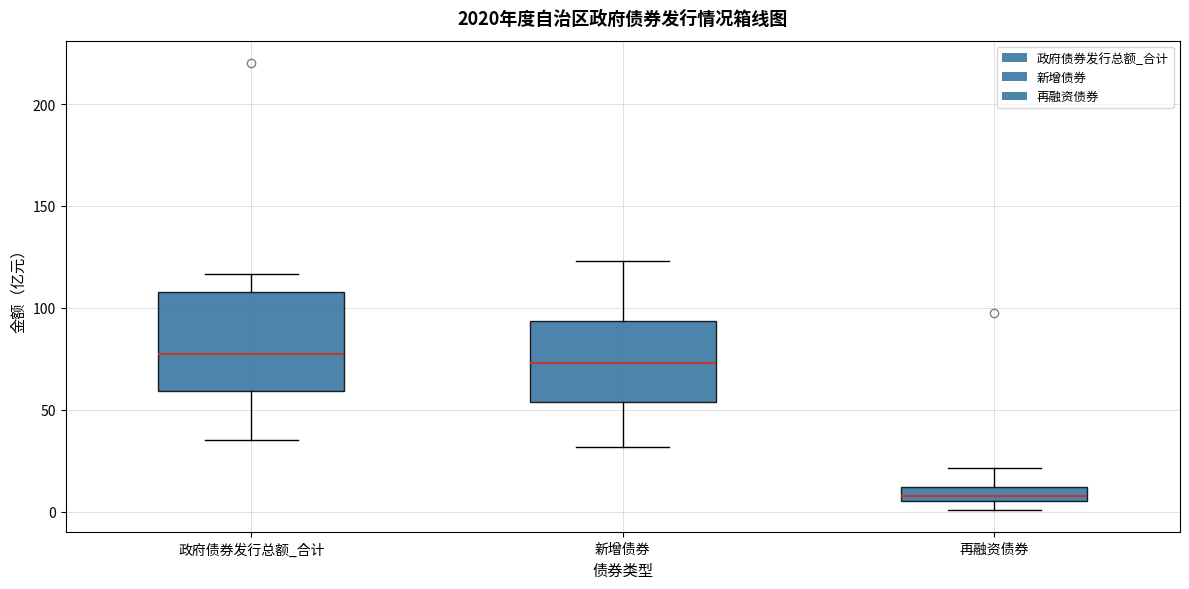

Which box is the tallest, from its lower edge to its upper edge?

政府债券发行总额_合计